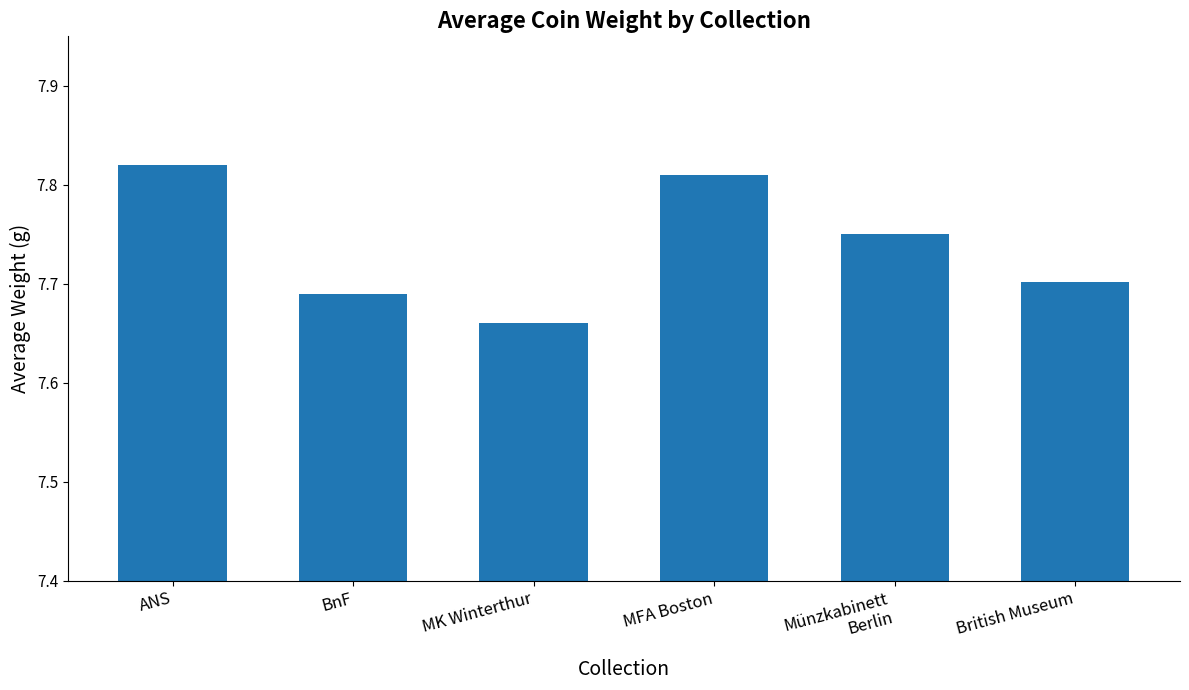

What is the difference between the maximum and minimum values?

0.2